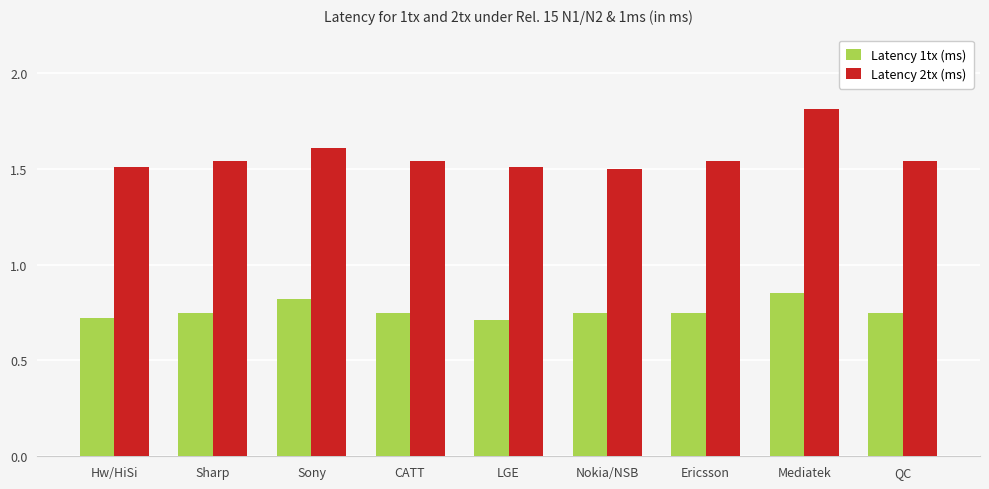

What is the difference between the maximum and minimum values in the Latency 1tx (ms) series?

0.1